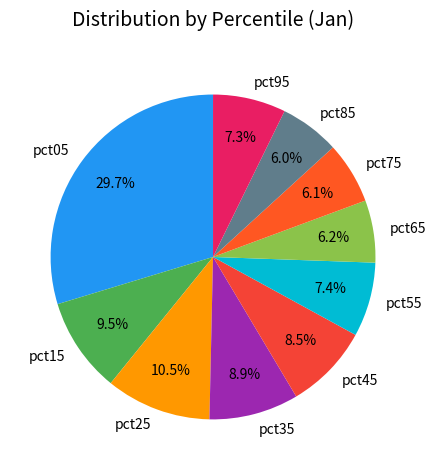

Is there a majority slice in this chart?

No